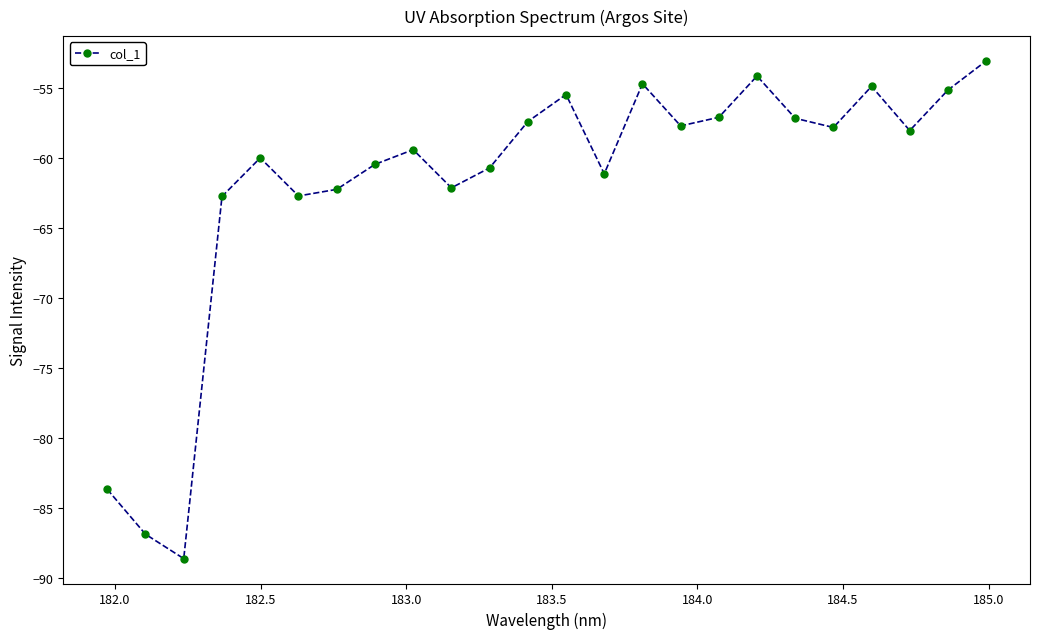

What is the average value?

-61.8